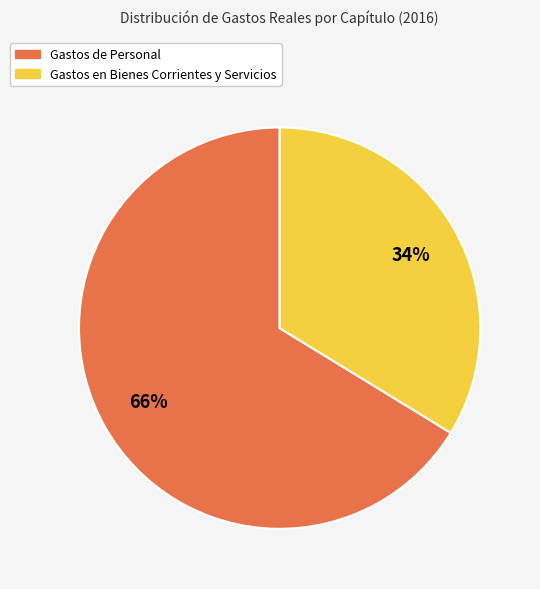

Does any single category account for the majority?

Yes